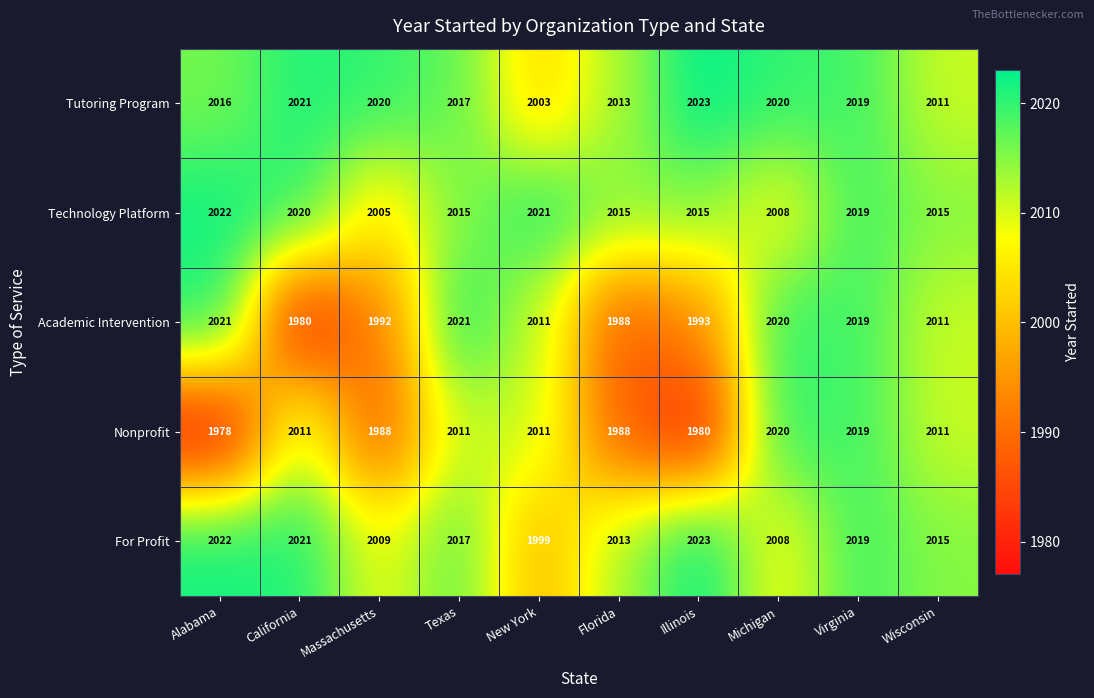

At which category does the chart reach its peak across all series?

Illinois